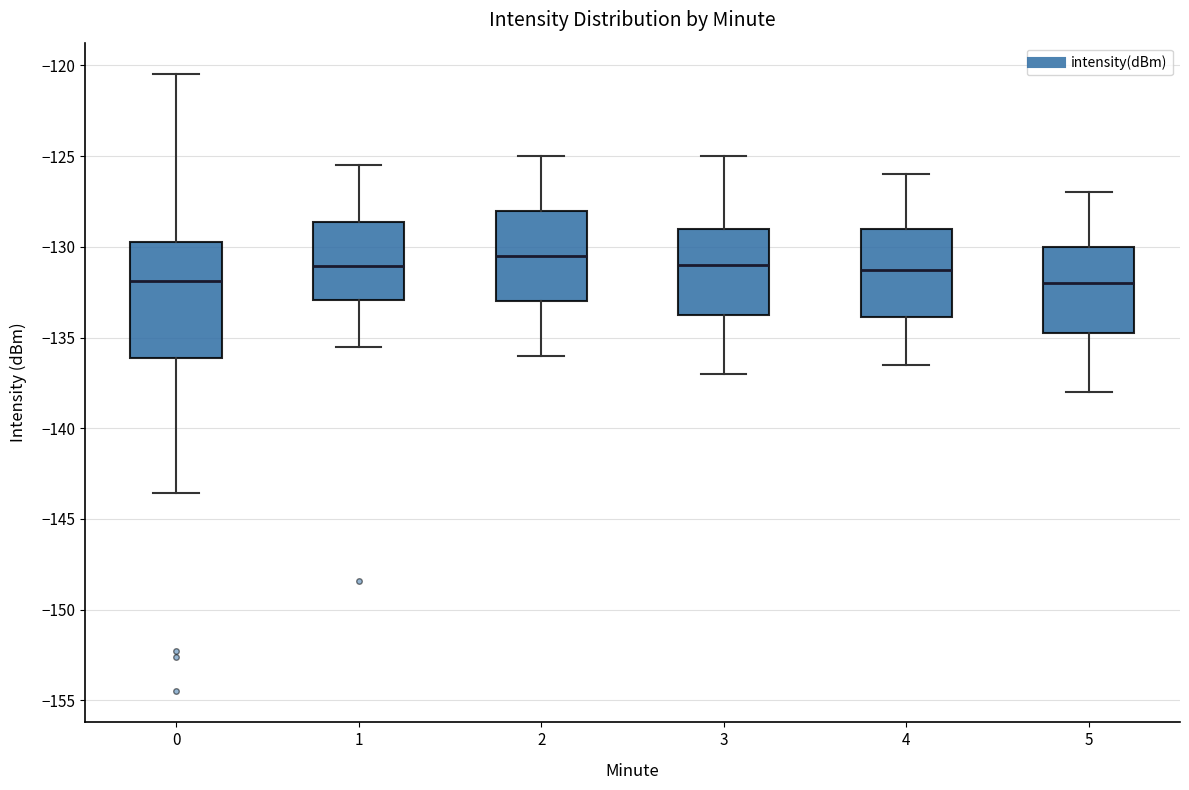

Where does the upper whisker of the box at x = 5 end on the y-axis? The values are not printed on the chart, so give them approximately, as read against the axis.

-127.0